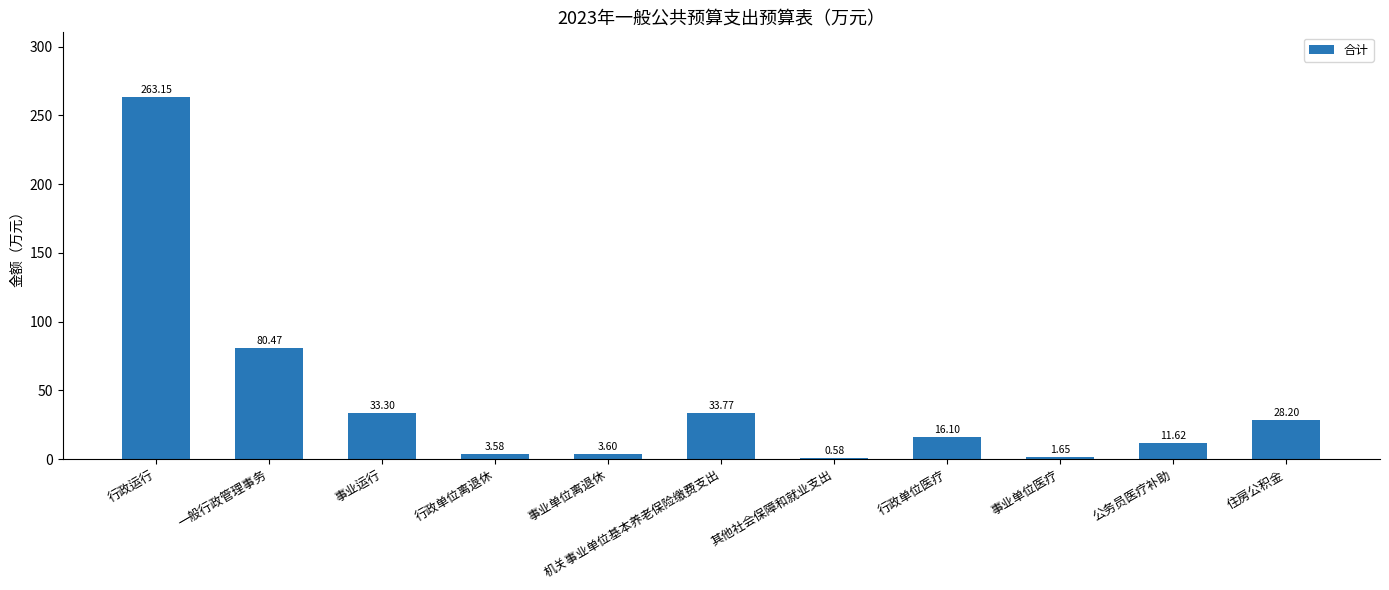

At which label is the value closest to 131?

一般行政管理事务